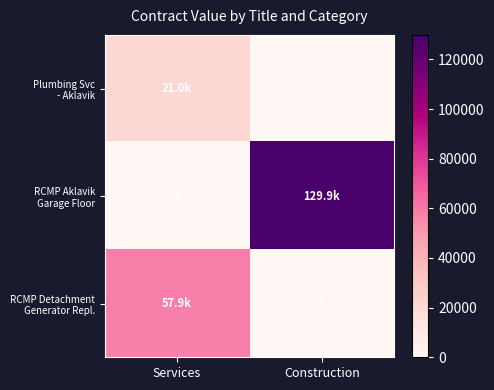

The value of RCMP Aklavik Garage Floor at Services is 73329.2. True or false?

False